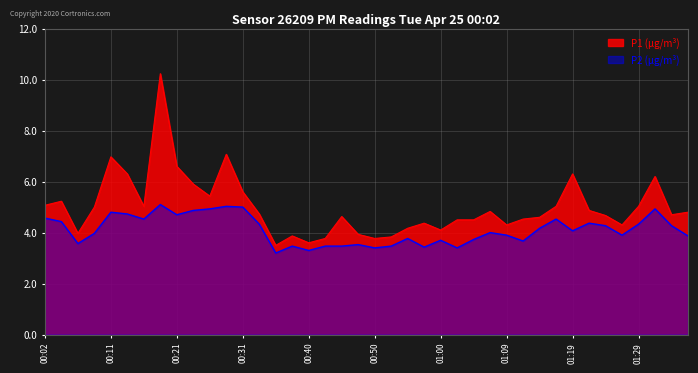

Reading left to right, list all the values displayed in this chart.

P1: 5.1	5.2	4.0	5.0	7.0	6.3	5.0	10.2	6.6	5.9	5.4	7.1	5.6	4.7	3.5	3.9	3.6	3.8	4.6	3.9	3.8	3.8	4.2	4.4	4.1	4.5	4.5	4.8	4.3	4.5	4.6	5.0	6.3	4.9	4.7	4.3	5.0	6.2	4.7	4.8
P2: 4.6	4.4	3.6	4.0	4.8	4.7	4.5	5.1	4.7	4.9	4.9	5.0	5.0	4.3	3.2	3.5	3.3	3.5	3.5	3.5	3.4	3.5	3.8	3.4	3.7	3.4	3.7	4.0	3.9	3.7	4.2	4.5	4.1	4.4	4.3	3.9	4.3	4.9	4.3	3.9